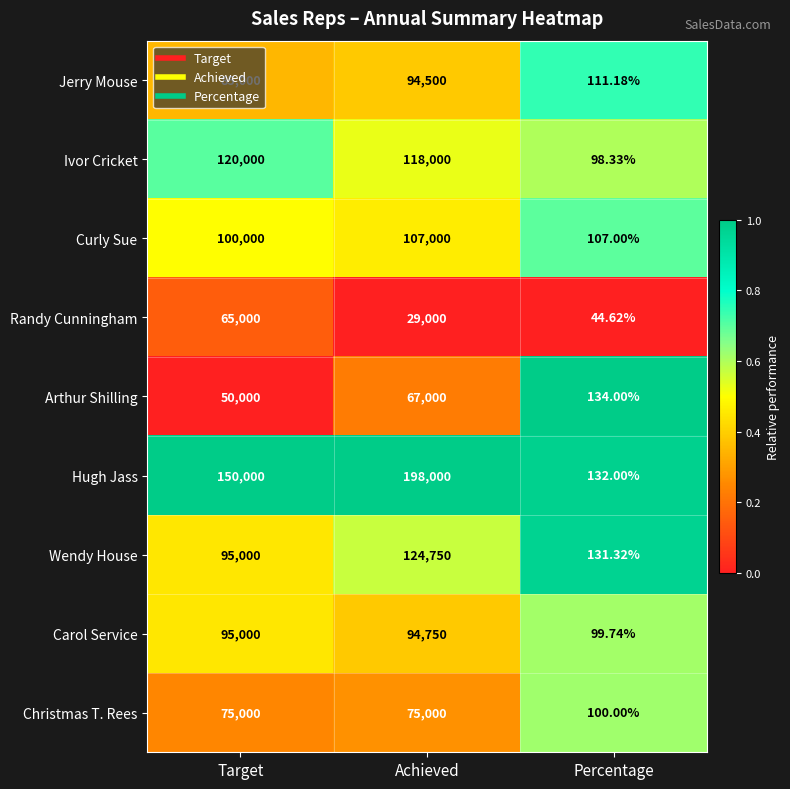

At which category does the chart reach its peak across all series?

Achieved